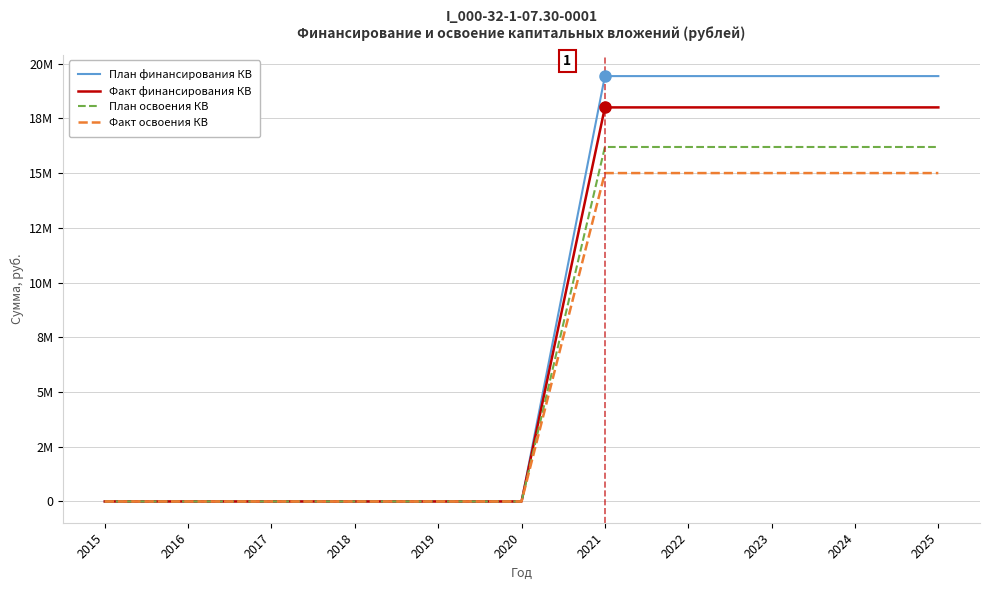

Is this an area chart (filled region under the line)?

No